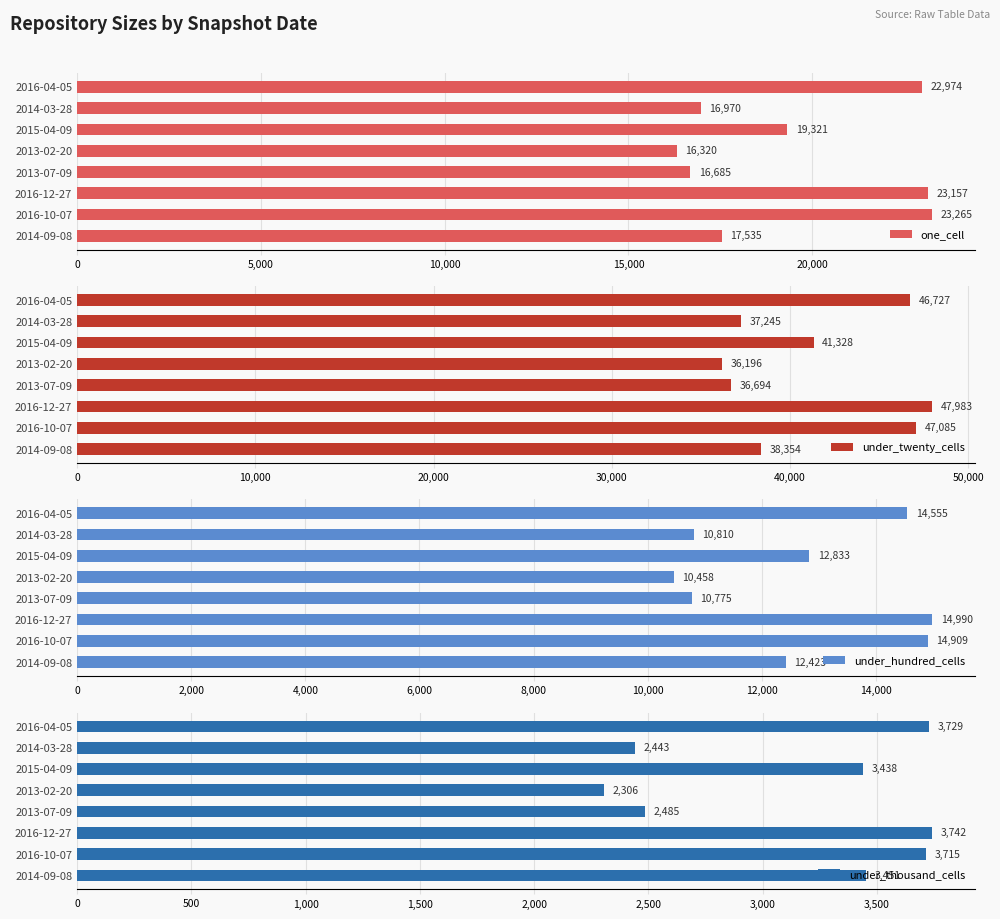

What is the sum of the one_cell values at 2015-04-09 and 2013-07-09?

36006